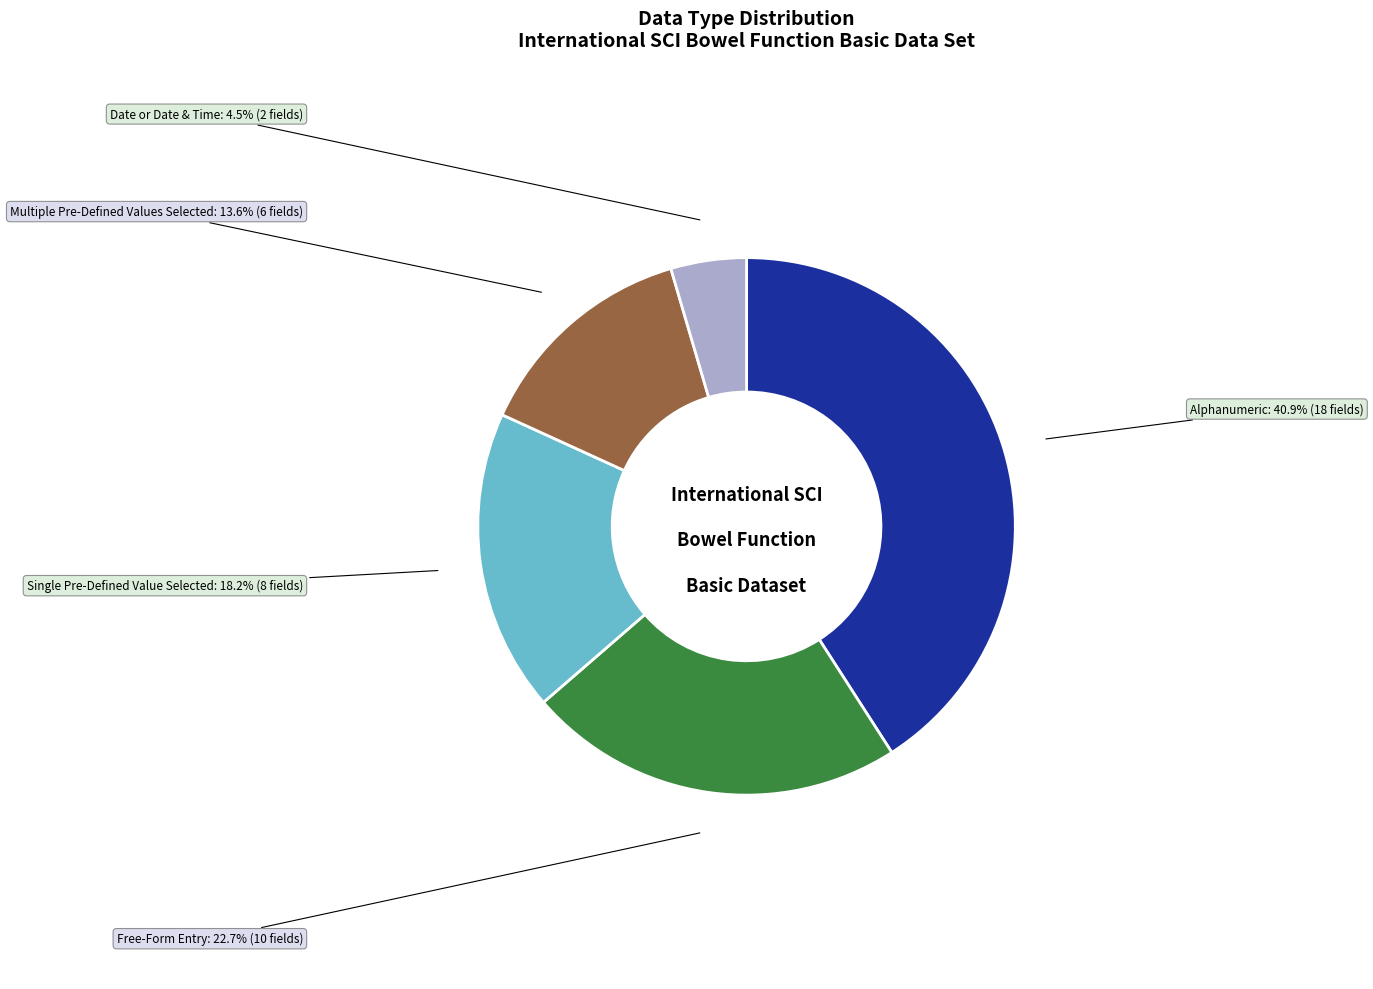

Is there any slice that represents more than half of the pie?

No